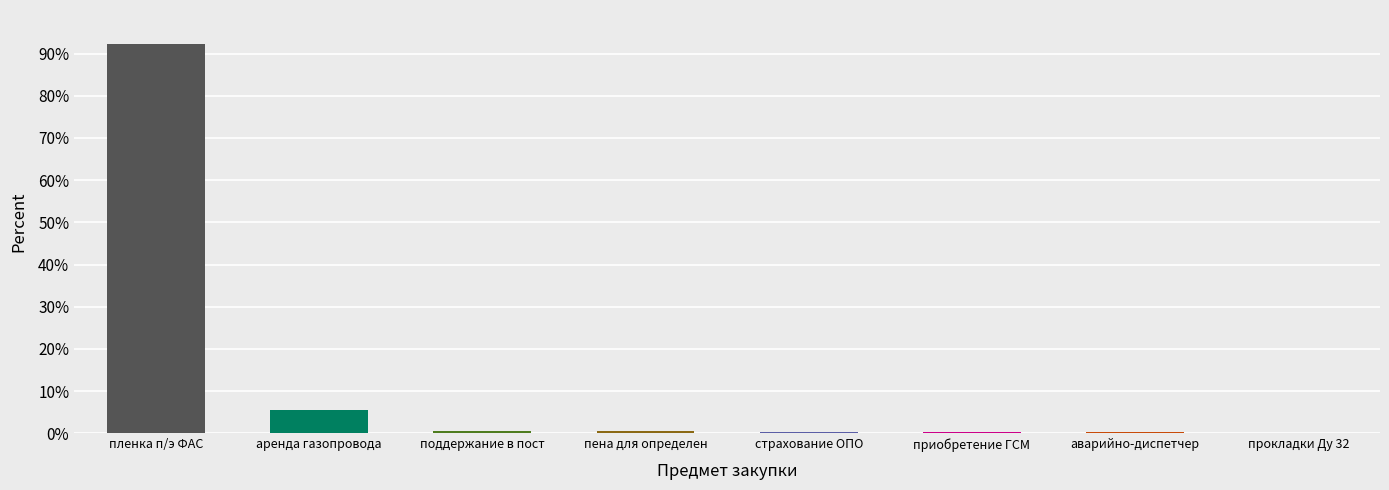

What is the sum of all values?

100.0